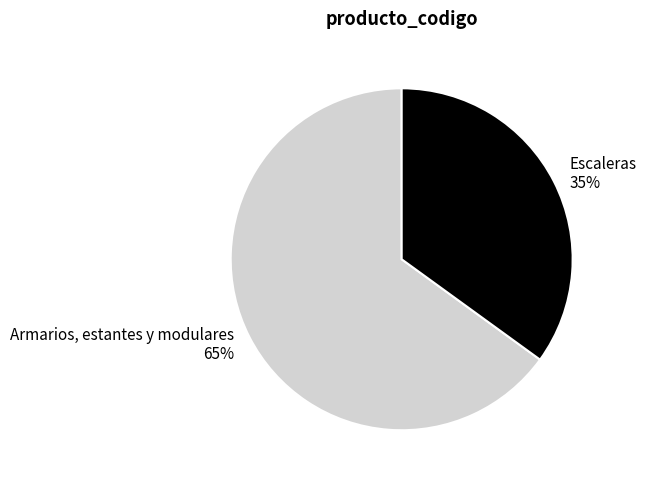

Combined, do Armarios, estantes y modulares and Escaleras account for over 50%?

Yes